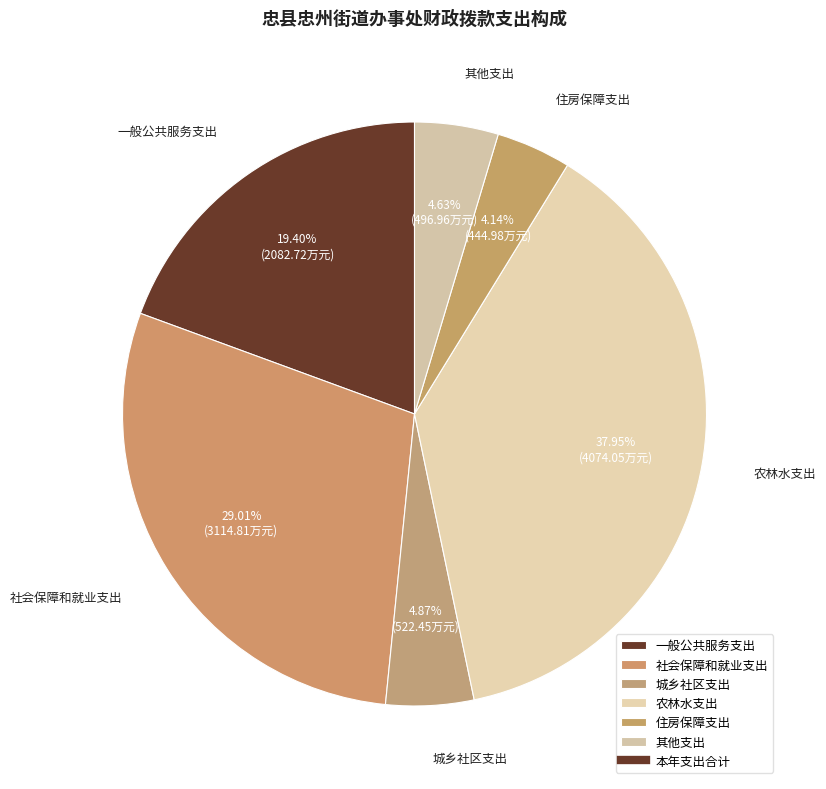

Between 社会保障和就业支出 and 一般公共服务支出, which is larger?

社会保障和就业支出